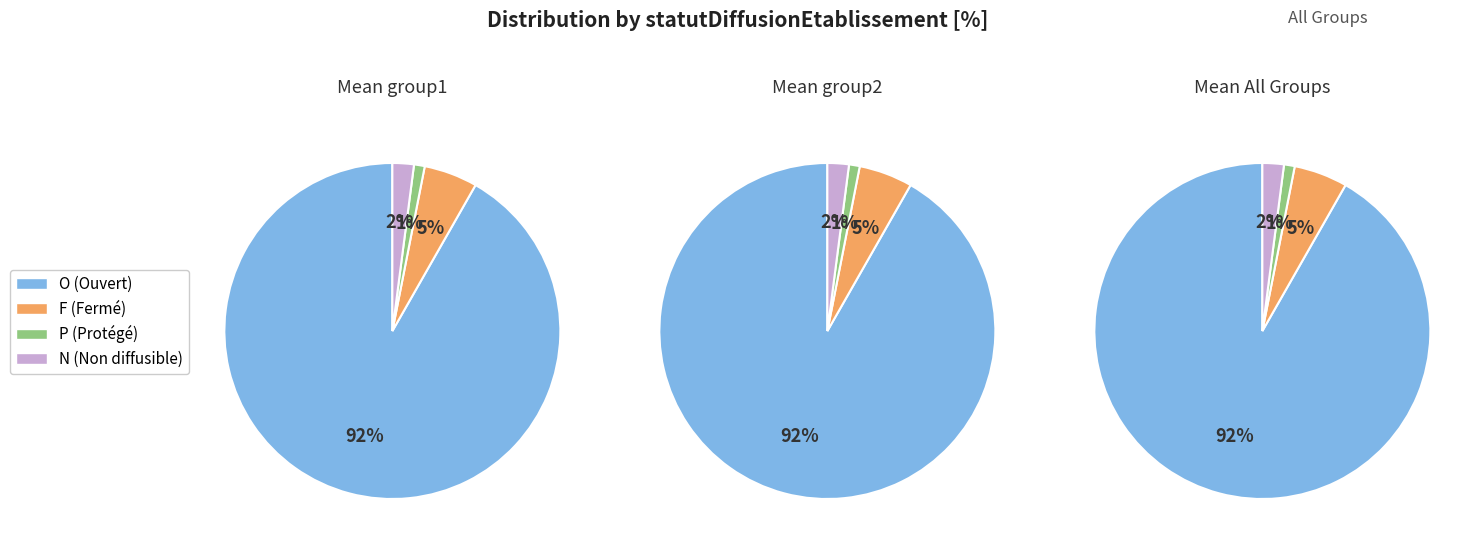

The P slice represents 15% of the pie. True or false?

False